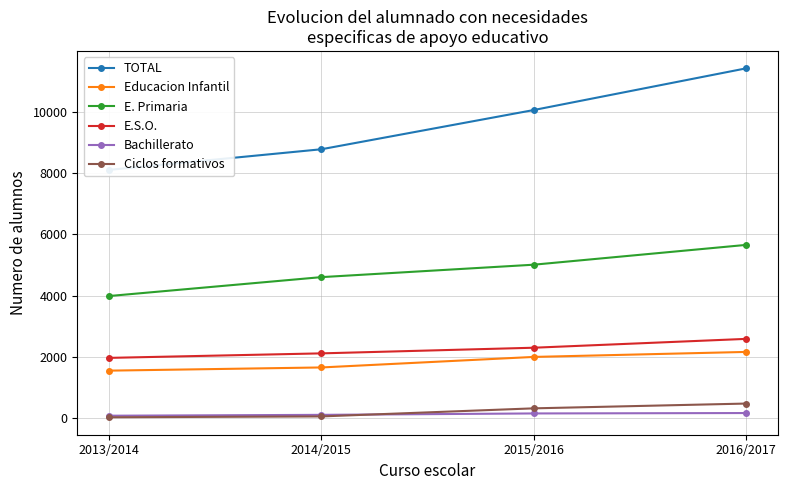

At which category is the sum across all series the highest?

2016/2017